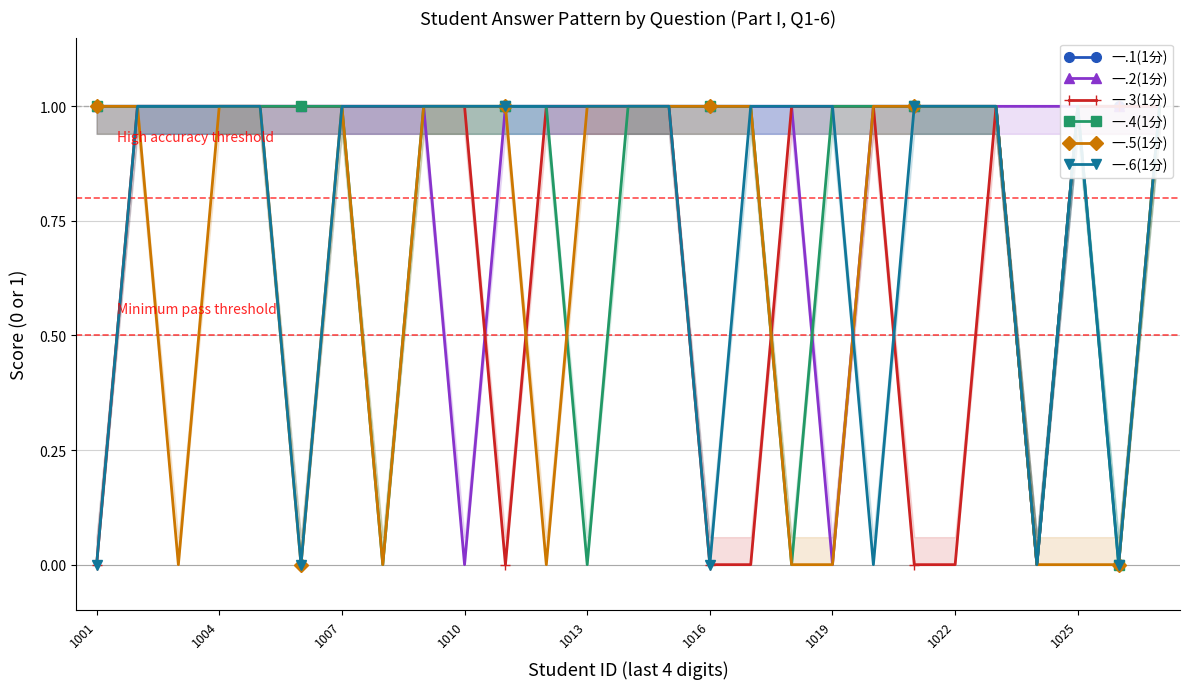

Rank the series by their maximum value, from lowest to highest.

一.1(1分), 一.2(1分), 一.3(1分), 一.4(1分), 一.5(1分), 一.6(1分)